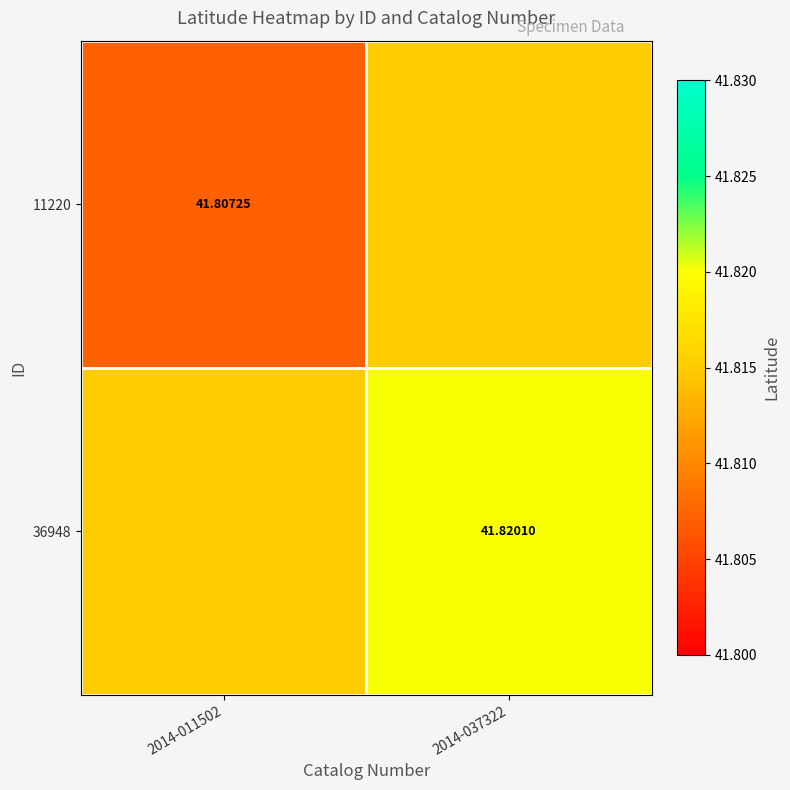

What is the sum of all 36948 values?

83.6